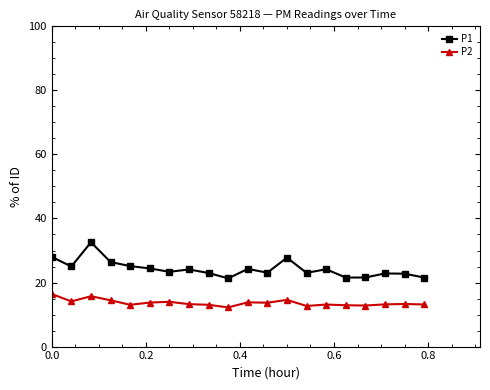

List the series in order of their overall mean, lowest first.

P2, P1